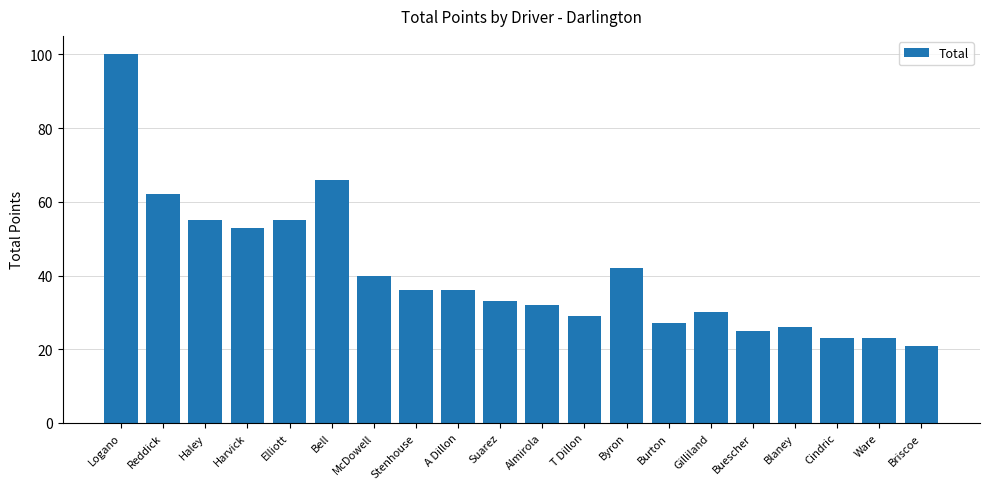

What is the label of the 5th bar from the left?

Elliott